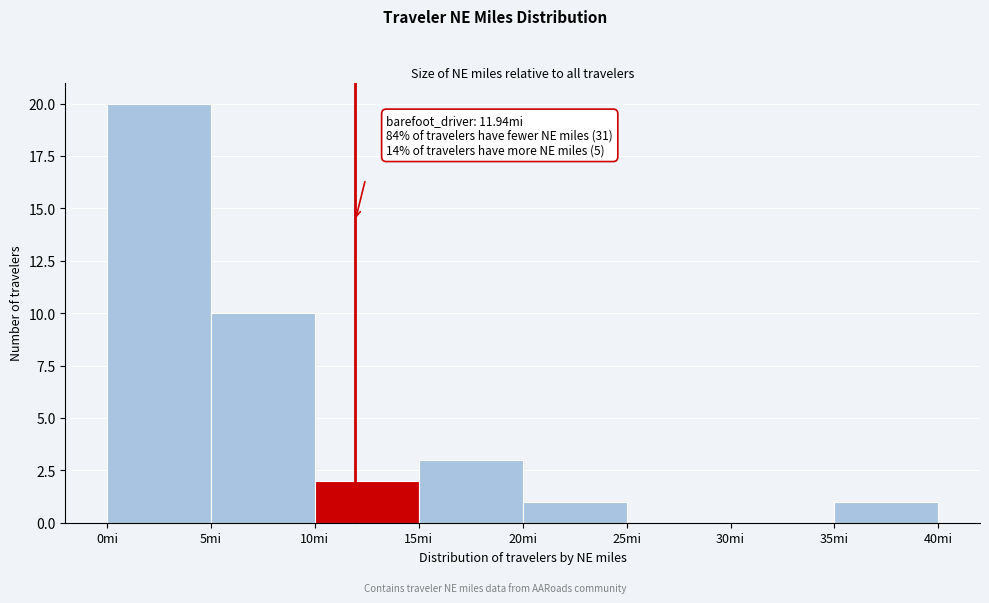

Which range on the x-axis has the tallest bar?

0 to 5